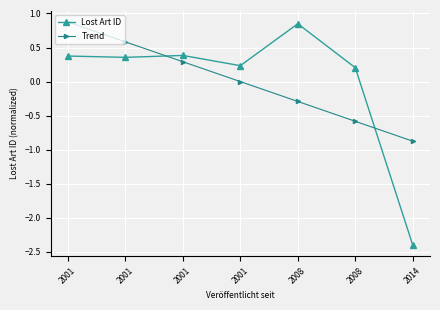

The Lost Art ID series shows -2.4 at 2014. True or false?

True